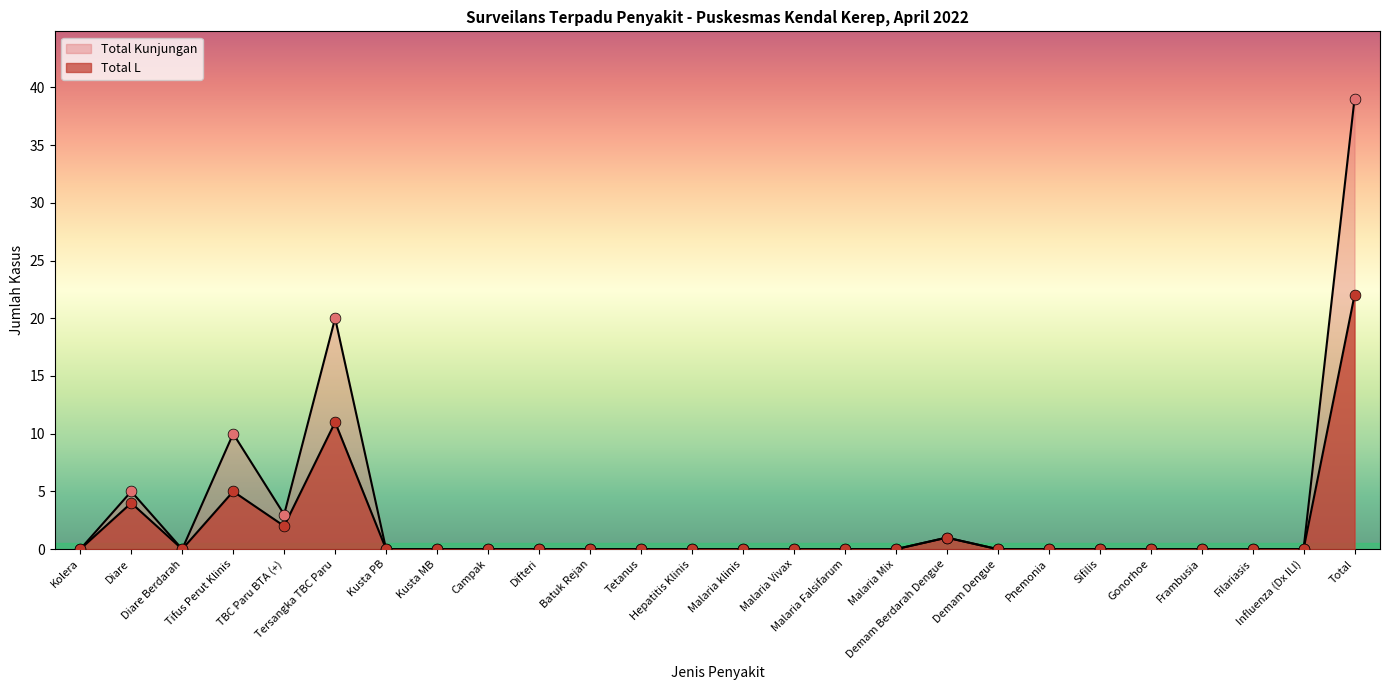

Which series has the widest spread of Y values?

Total Kunjungan